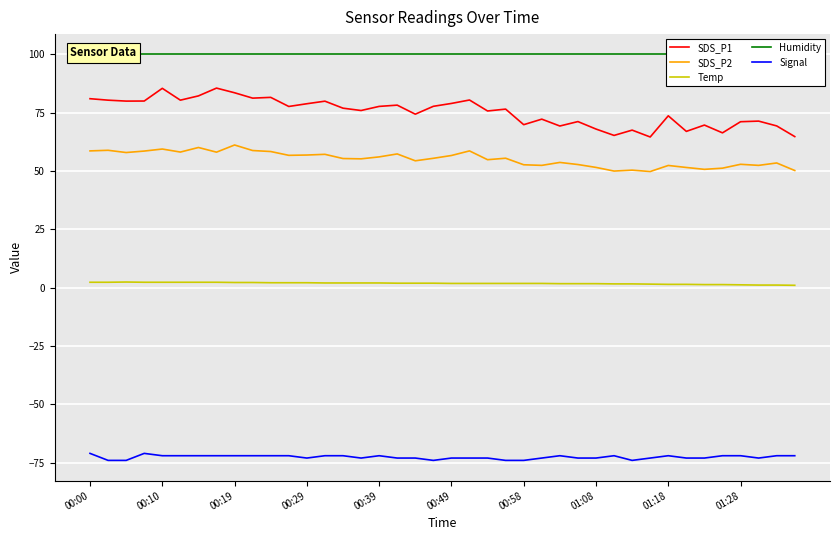

Reading left to right, transcribe all the data shown in this chart.

SDS_P1: 80.9	80.3	79.9	79.9	85.4	80.3	82.1	85.5	83.5	81.2	81.5	77.6	78.8	79.9	76.9	75.9	77.6	78.2	74.3	77.7	78.9	80.4	75.7	76.5	69.8	72.2	69.2	71.1	67.9	65.2	67.5	64.5	73.6	66.9	69.6	66.3	71.1	71.3	69.3	64.7
SDS_P2: 58.6	58.8	57.9	58.5	59.4	58.1	60.0	58.0	61.1	58.7	58.3	56.7	56.8	57.1	55.3	55.2	56.0	57.3	54.3	55.4	56.6	58.6	54.8	55.4	52.6	52.4	53.6	52.7	51.5	49.9	50.3	49.7	52.3	51.5	50.7	51.2	52.8	52.4	53.4	50.2
Temp: 2.3	2.3	2.4	2.3	2.3	2.3	2.3	2.3	2.2	2.2	2.1	2.1	2.1	2.0	2.0	2.0	2.0	1.9	1.9	1.9	1.8	1.8	1.8	1.8	1.8	1.8	1.7	1.7	1.7	1.6	1.6	1.5	1.4	1.4	1.3	1.3	1.2	1.1	1.1	1.0
Humidity: 99.9	99.9	99.9	99.9	99.9	99.9	99.9	99.9	99.9	99.9	99.9	99.9	99.9	99.9	99.9	99.9	99.9	99.9	99.9	99.9	99.9	99.9	99.9	99.9	99.9	99.9	99.9	99.9	99.9	99.9	99.9	99.9	99.9	99.9	99.9	99.9	99.9	99.9	99.9	99.9
Signal: -71.0	-74.0	-74.0	-71.0	-72.0	-72.0	-72.0	-72.0	-72.0	-72.0	-72.0	-72.0	-73.0	-72.0	-72.0	-73.0	-72.0	-73.0	-73.0	-74.0	-73.0	-73.0	-73.0	-74.0	-74.0	-73.0	-72.0	-73.0	-73.0	-72.0	-74.0	-73.0	-72.0	-73.0	-73.0	-72.0	-72.0	-73.0	-72.0	-72.0